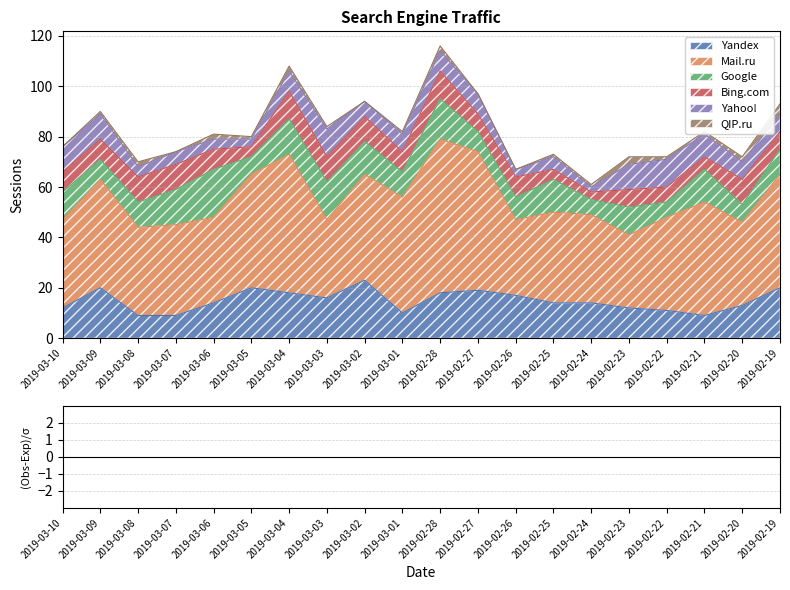

Which category has the highest value in the Bing.com series?

2019-03-04